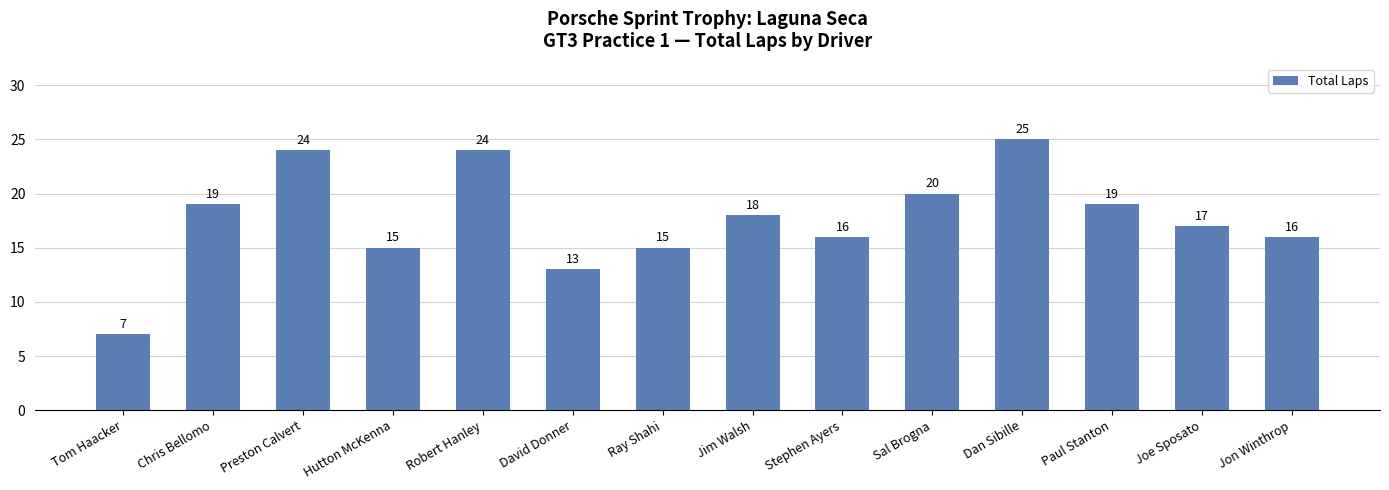

What is the label of the 3rd bar from the left?

Preston Calvert